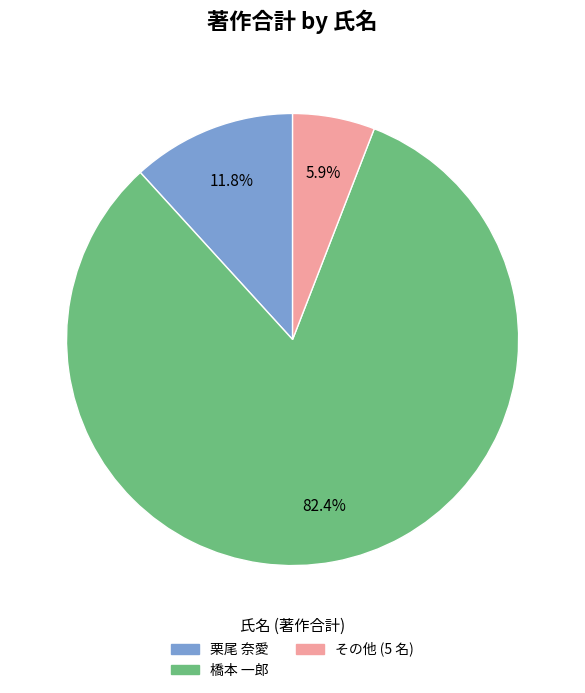

Combined, do 橋本 一郎 and 栗尾 奈愛 account for over 50%?

Yes